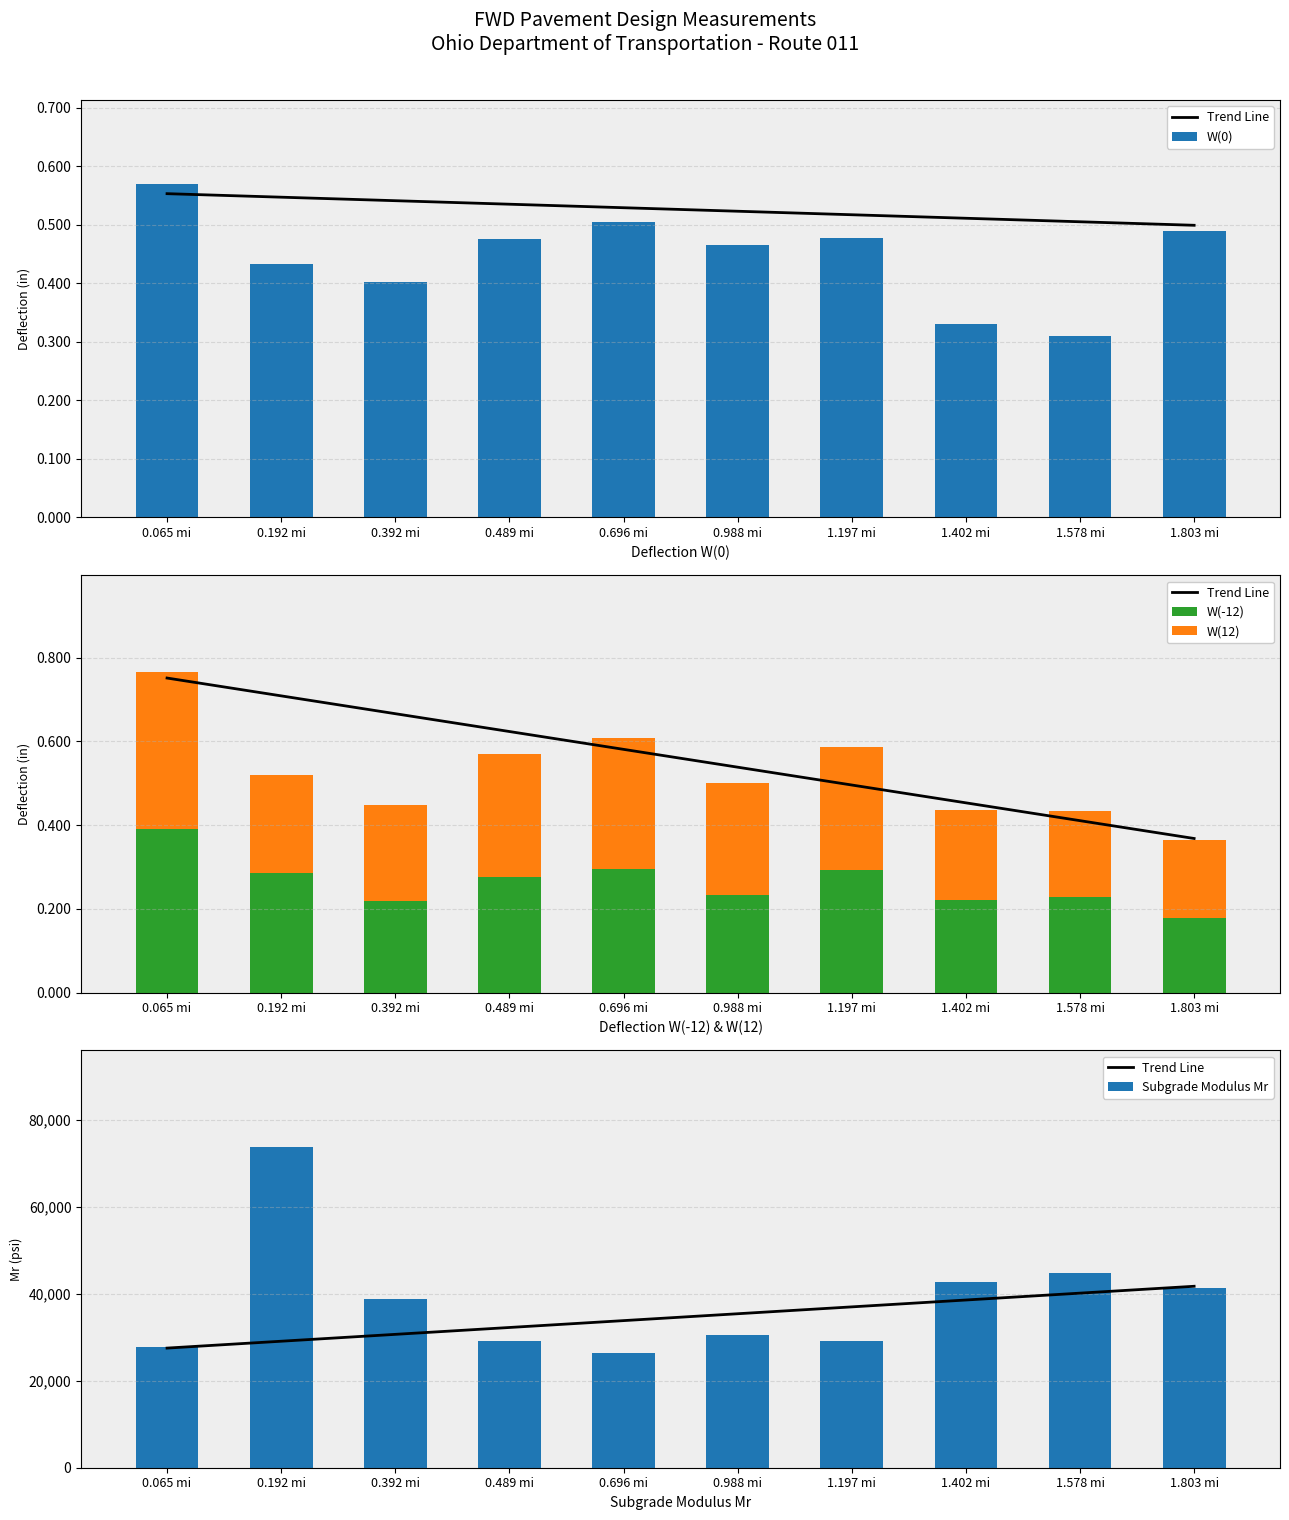

Reading left to right, transcribe all the data shown in this chart.

Trend Line: 0.065 mi=27505.9	0.192 mi=29085.3	0.392 mi=30664.8	0.489 mi=32244.2	0.696 mi=33823.7	0.988 mi=35403.1	1.197 mi=36982.6	1.402 mi=38562.0	1.578 mi=40141.5	1.803 mi=41720.9
W(0): 0.065 mi=0.6	0.192 mi=0.4	0.392 mi=0.4	0.489 mi=0.5	0.696 mi=0.5	0.988 mi=0.5	1.197 mi=0.5	1.402 mi=0.3	1.578 mi=0.3	1.803 mi=0.5
W(-12): 0.065 mi=0.4	0.192 mi=0.3	0.392 mi=0.2	0.489 mi=0.3	0.696 mi=0.3	0.988 mi=0.2	1.197 mi=0.3	1.402 mi=0.2	1.578 mi=0.2	1.803 mi=0.2
W(12): 0.065 mi=0.4	0.192 mi=0.2	0.392 mi=0.2	0.489 mi=0.3	0.696 mi=0.3	0.988 mi=0.3	1.197 mi=0.3	1.402 mi=0.2	1.578 mi=0.2	1.803 mi=0.2
Subgrade Modulus Mr: 0.065 mi=27783.7	0.192 mi=73803.9	0.392 mi=38887.5	0.489 mi=29144.2	0.696 mi=26351.8	0.988 mi=30458.5	1.197 mi=29222.0	1.402 mi=42708.0	1.578 mi=44872.3	1.803 mi=41307.9